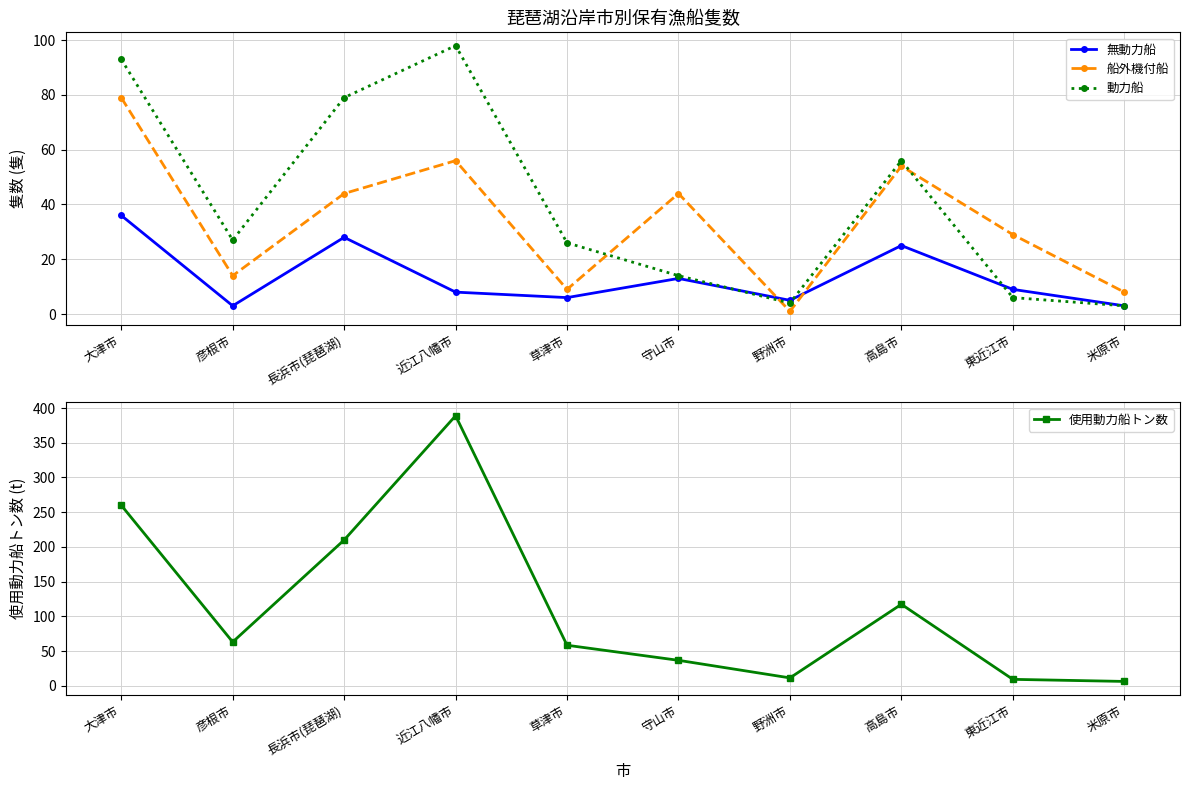

How many categories are shown in the chart?

10